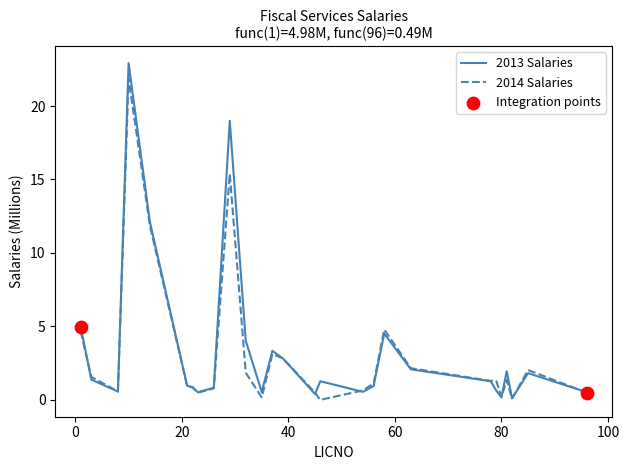

Which series has the widest spread of values?

2013 Salaries